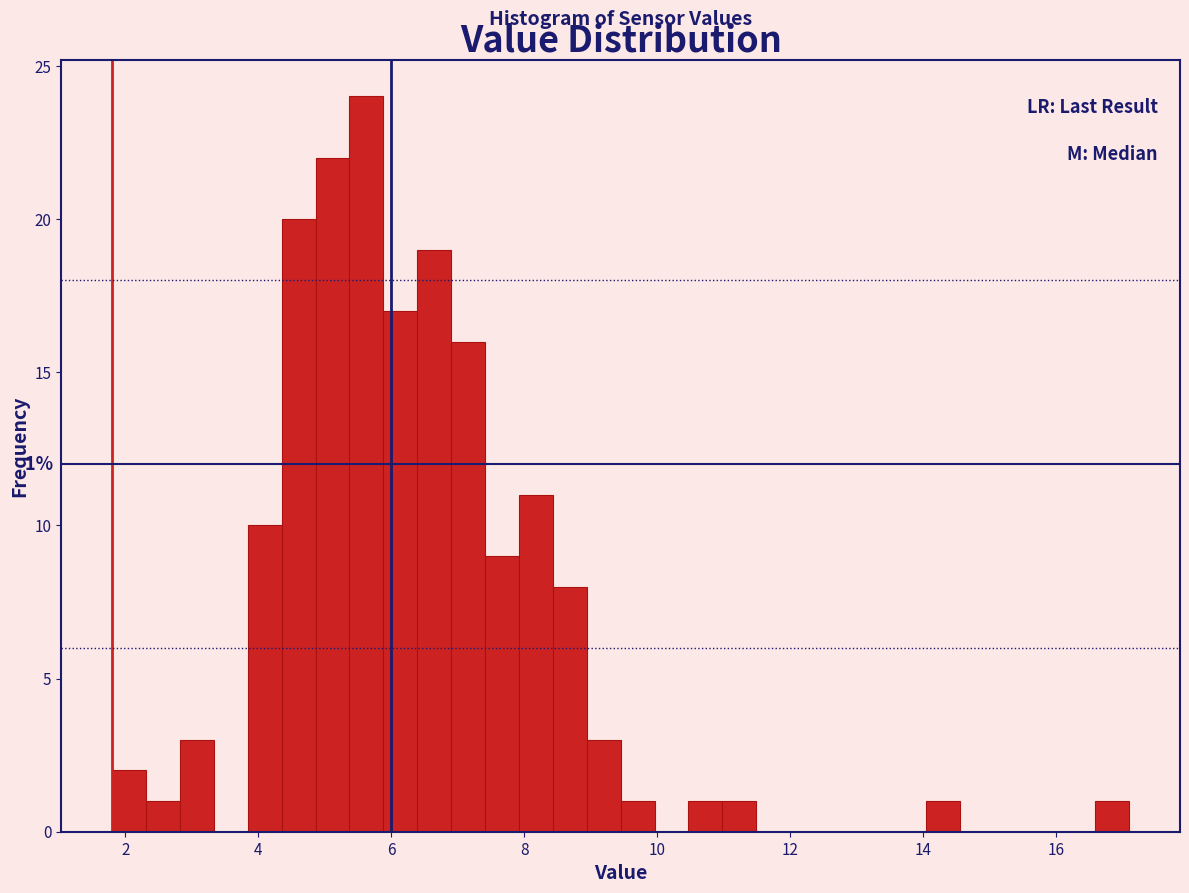

Read against the x-axis, roughly where is the centre of the tallest bar?

5.6